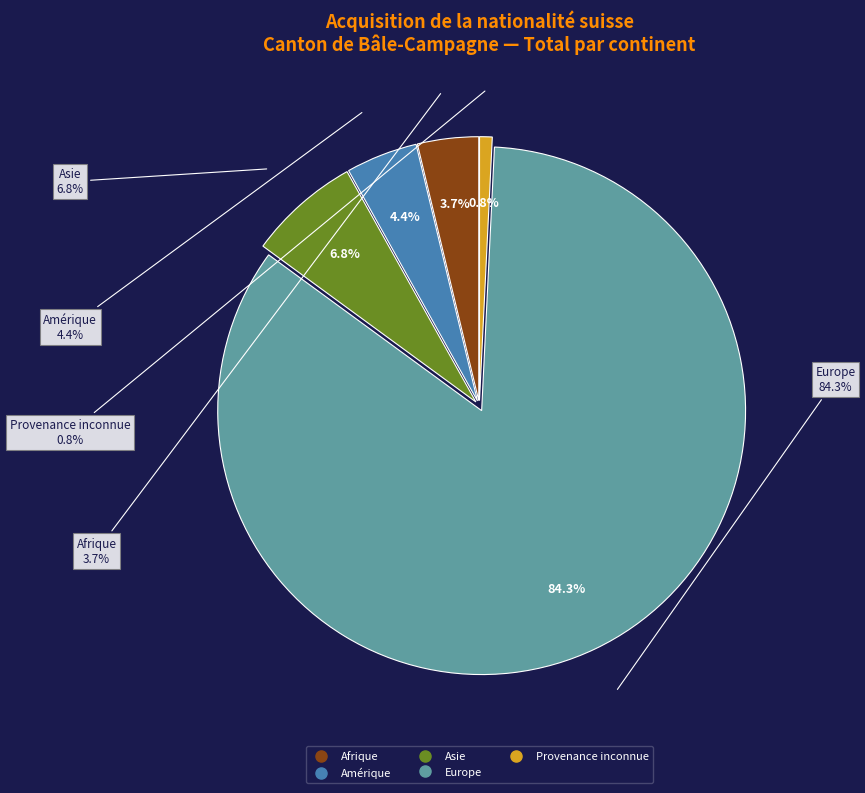

What portion of the pie excludes Afrique?

96.3%